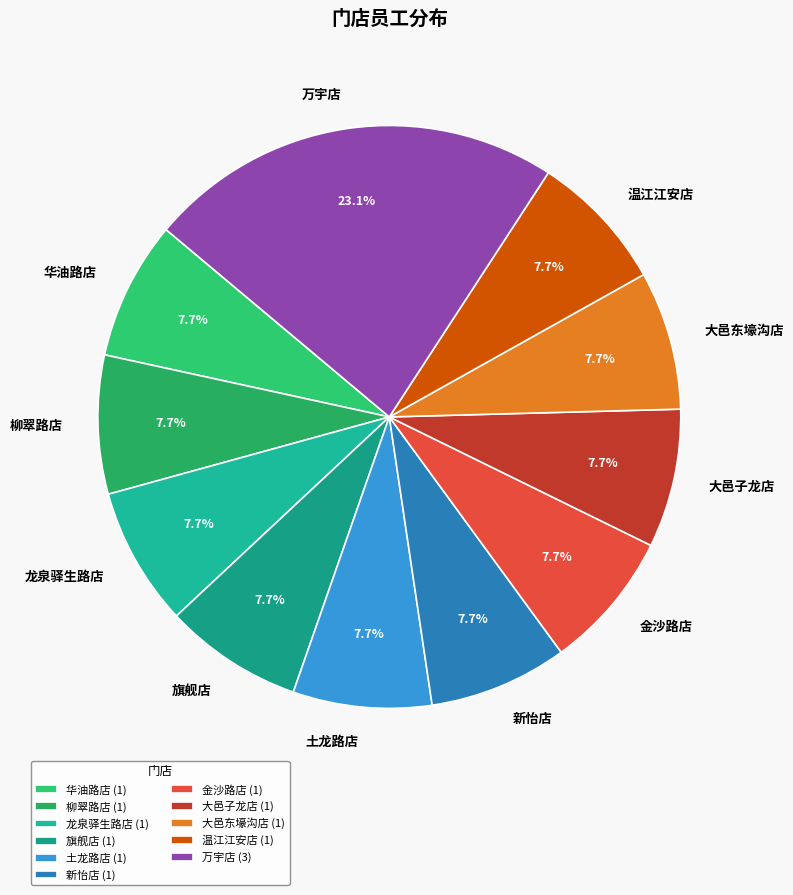

Does 柳翠路店 represent more than half of the total?

No